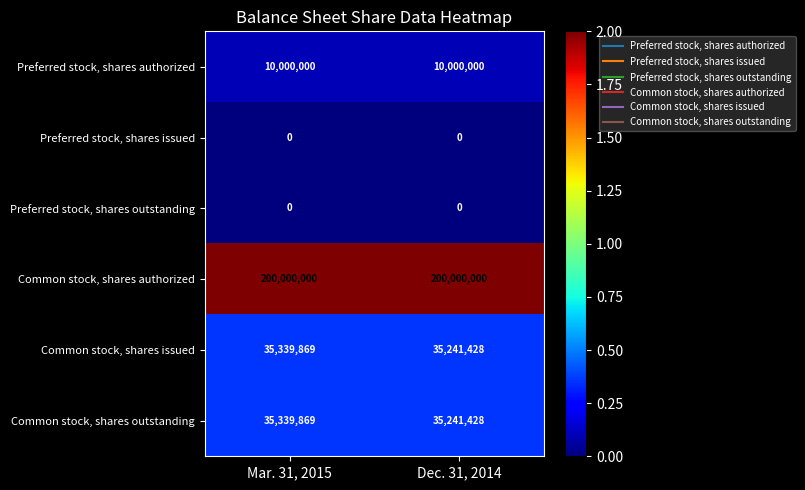

What is the spread (max minus min) of values at Mar. 31, 2015?

200000000